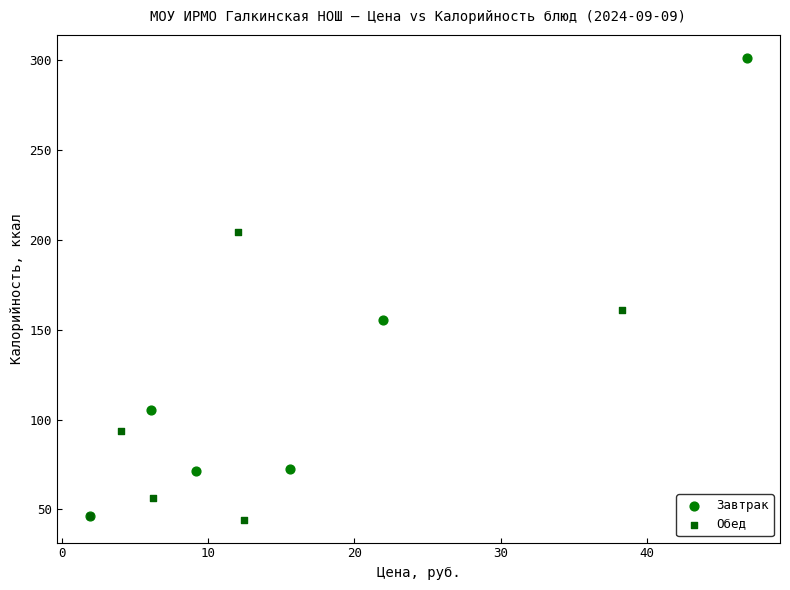

Which series has the widest spread of Y values?

Завтрак